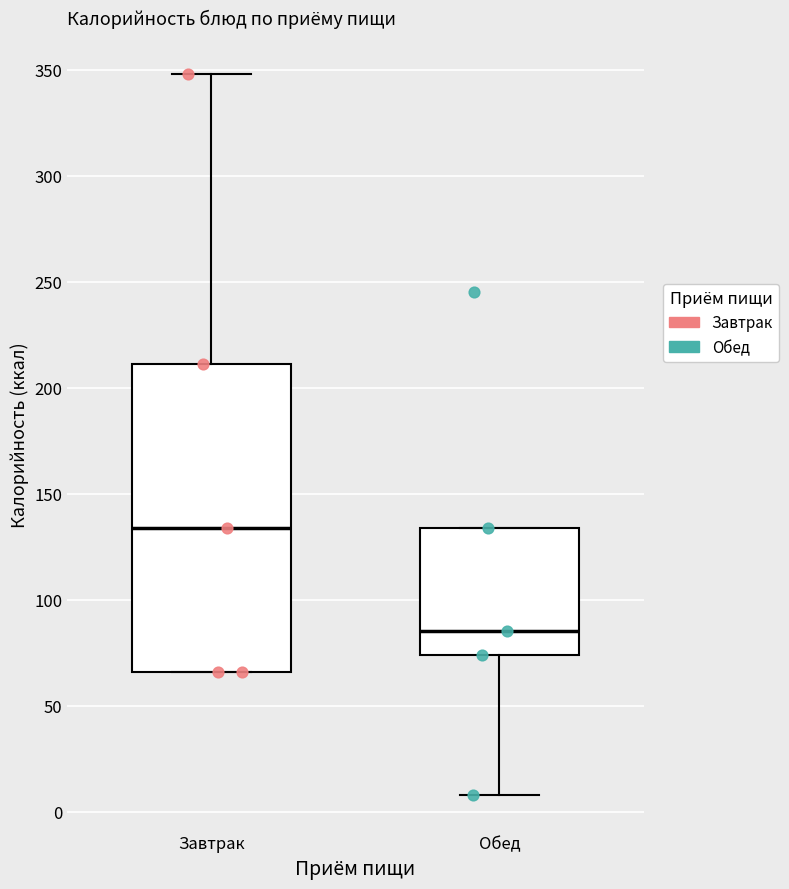

Where does the lower whisker of the box for Обед end on the y-axis? The values are not printed on the chart, so give them approximately, as read against the axis.

10